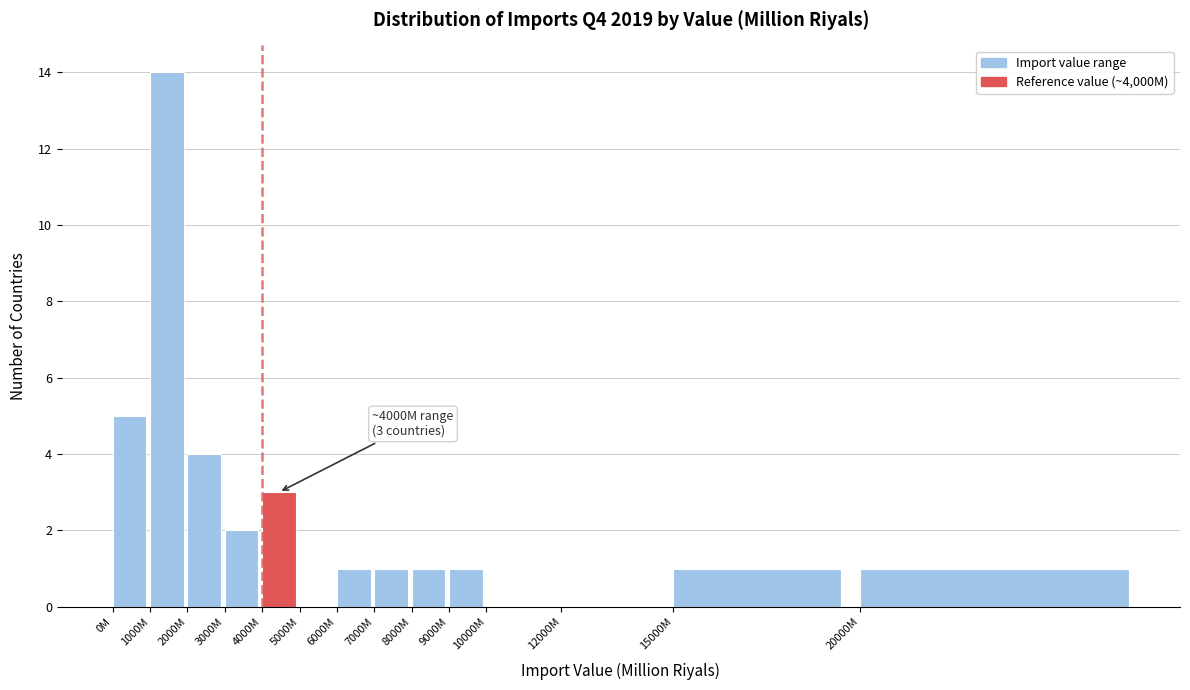

Reading right to left, what are all the values shown in this chart?

20000M=1	15000M=1	12000M=0	10000M=0	9000M=1	8000M=1	7000M=1	6000M=1	5000M=0	4000M=3	3000M=2	2000M=4	1000M=14	0M=5